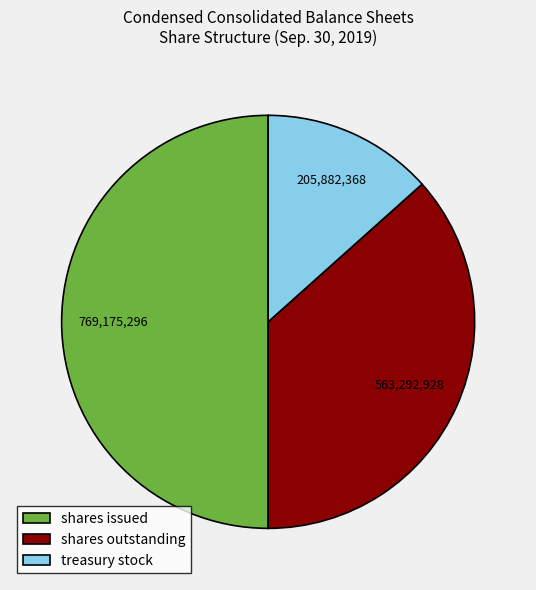

Combined, do shares issued and treasury stock account for over 50%?

Yes